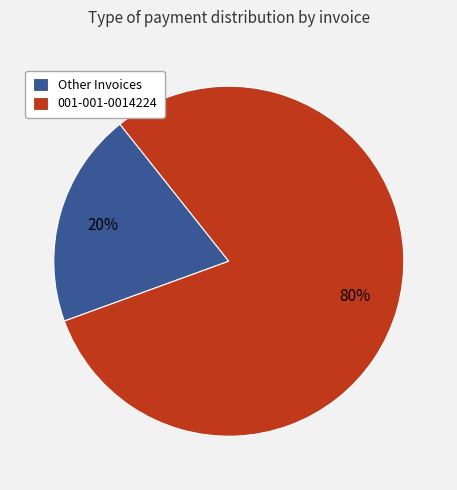

To the nearest percent, what is the average slice percentage?

50%